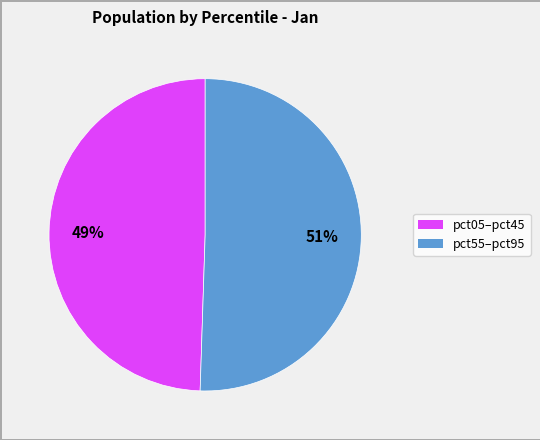

To the nearest percent, what is the average slice percentage?

50%